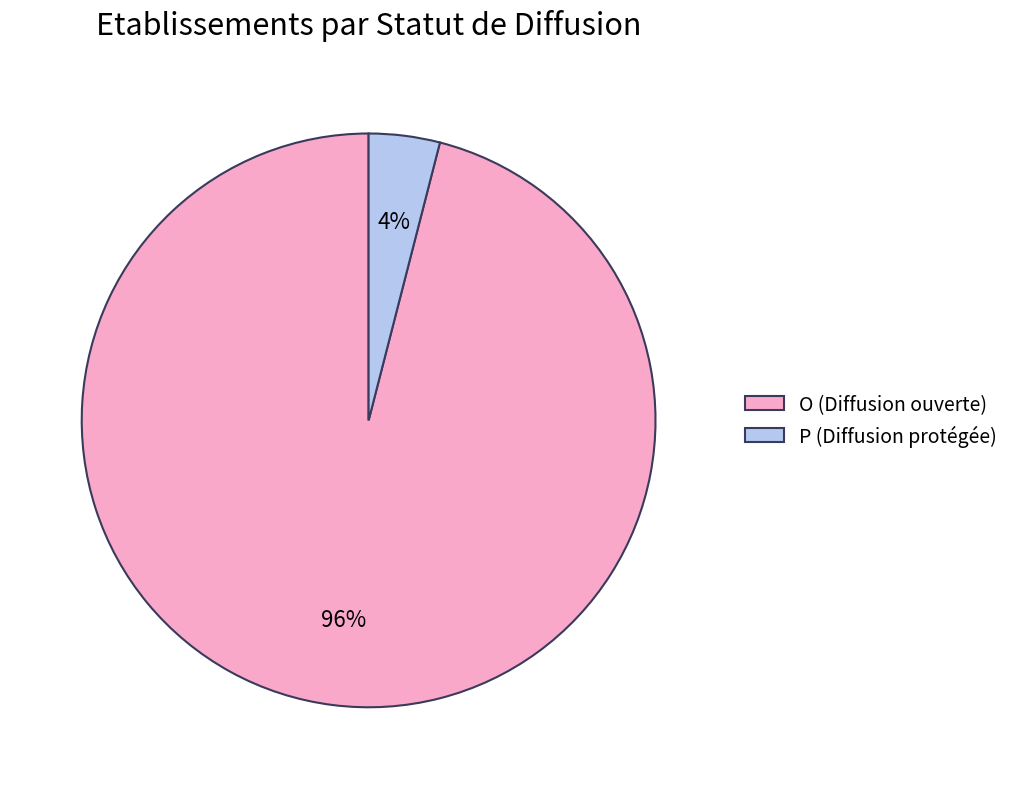

Is it true that O is 96% of the pie?

True